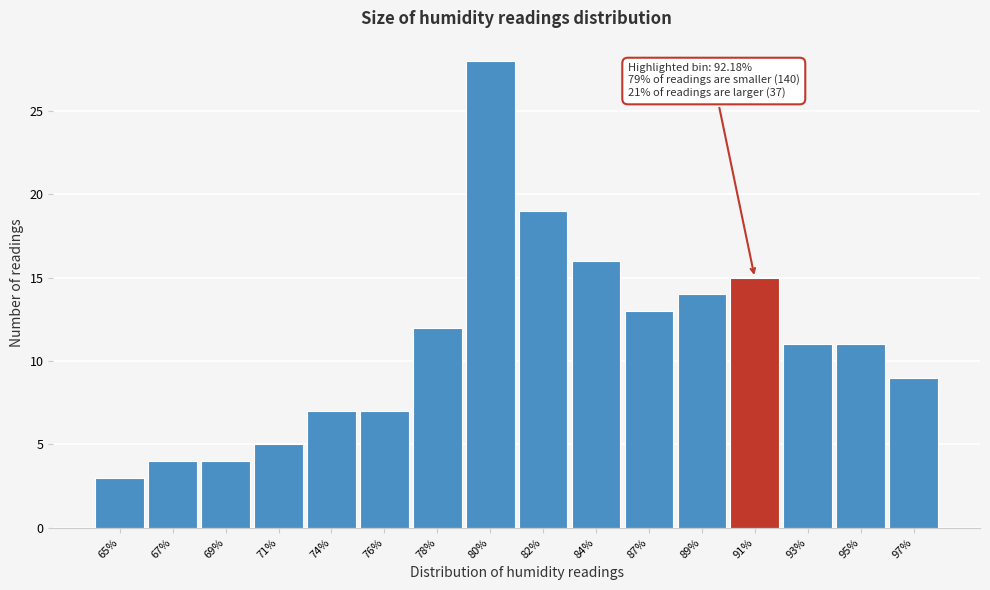

Reading right to left, extract all data points from this chart.

9	11	11	15	14	13	16	19	28	12	7	7	5	4	4	3